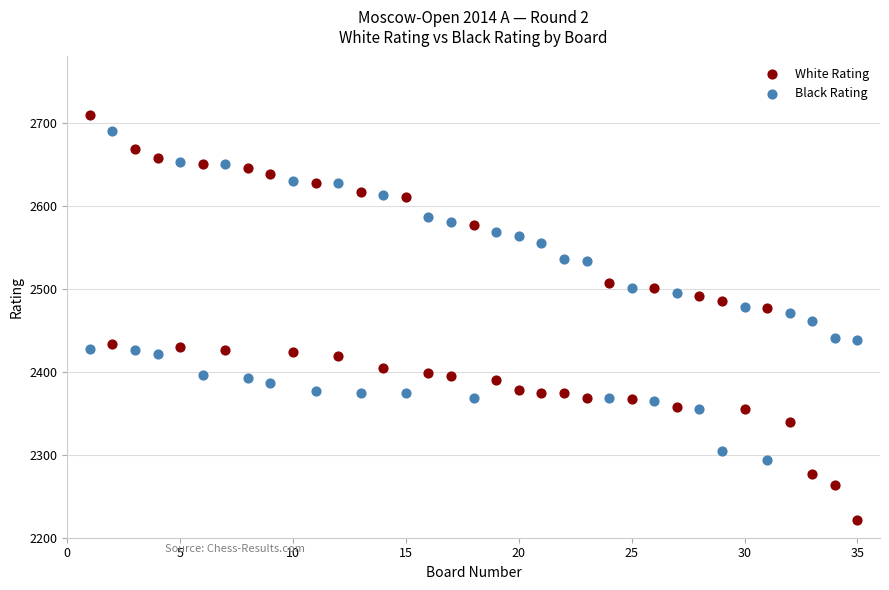

What is the X range (max minus min) for the scatter plot?

34